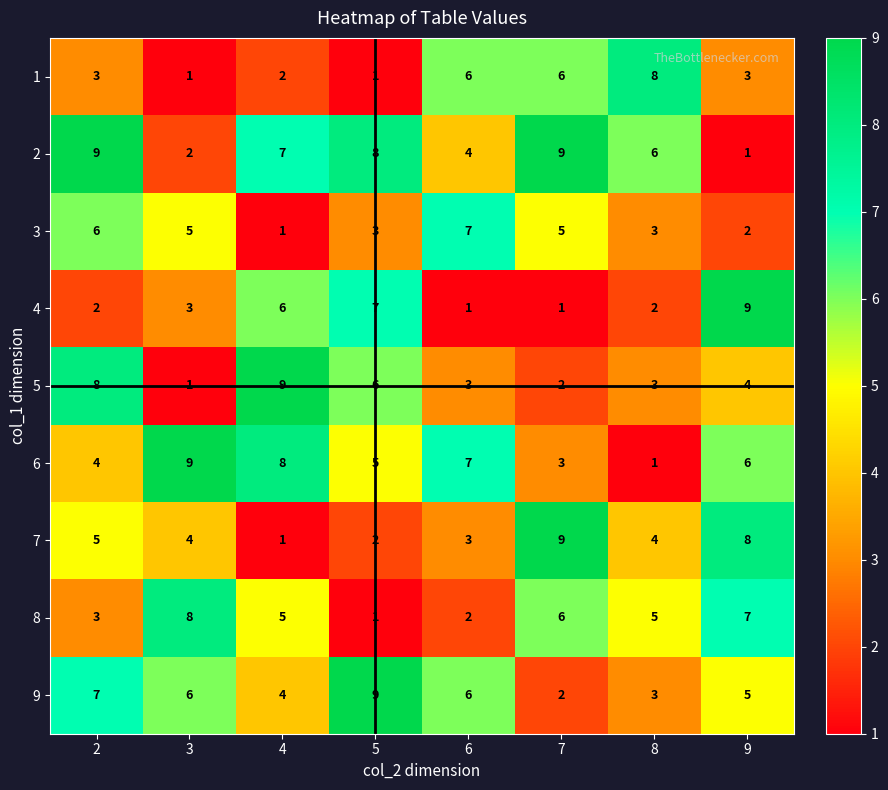

True or false: 7 has a value of 1 at 2.

False